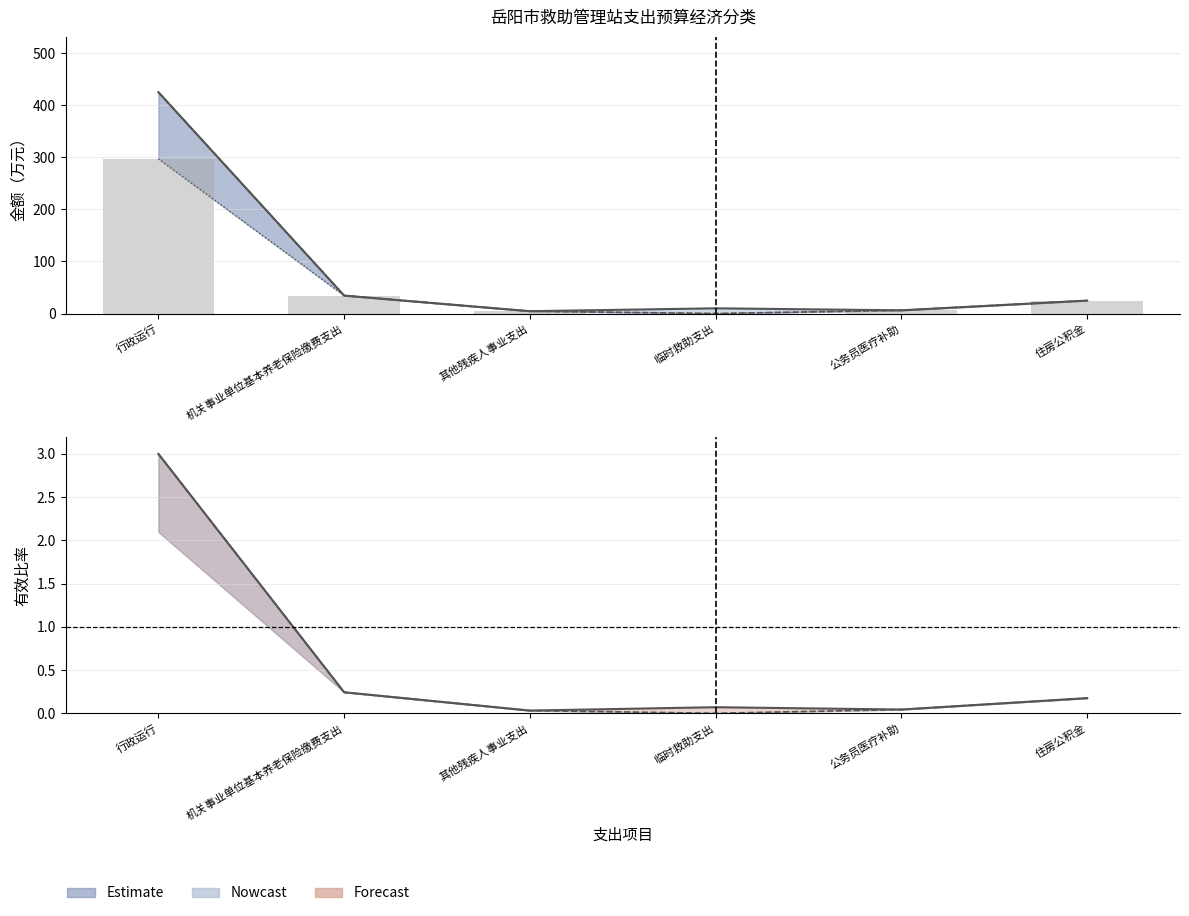

What is the spread (max minus min) of values at 机关事业单位基本养老保险缴费支出?

34.2